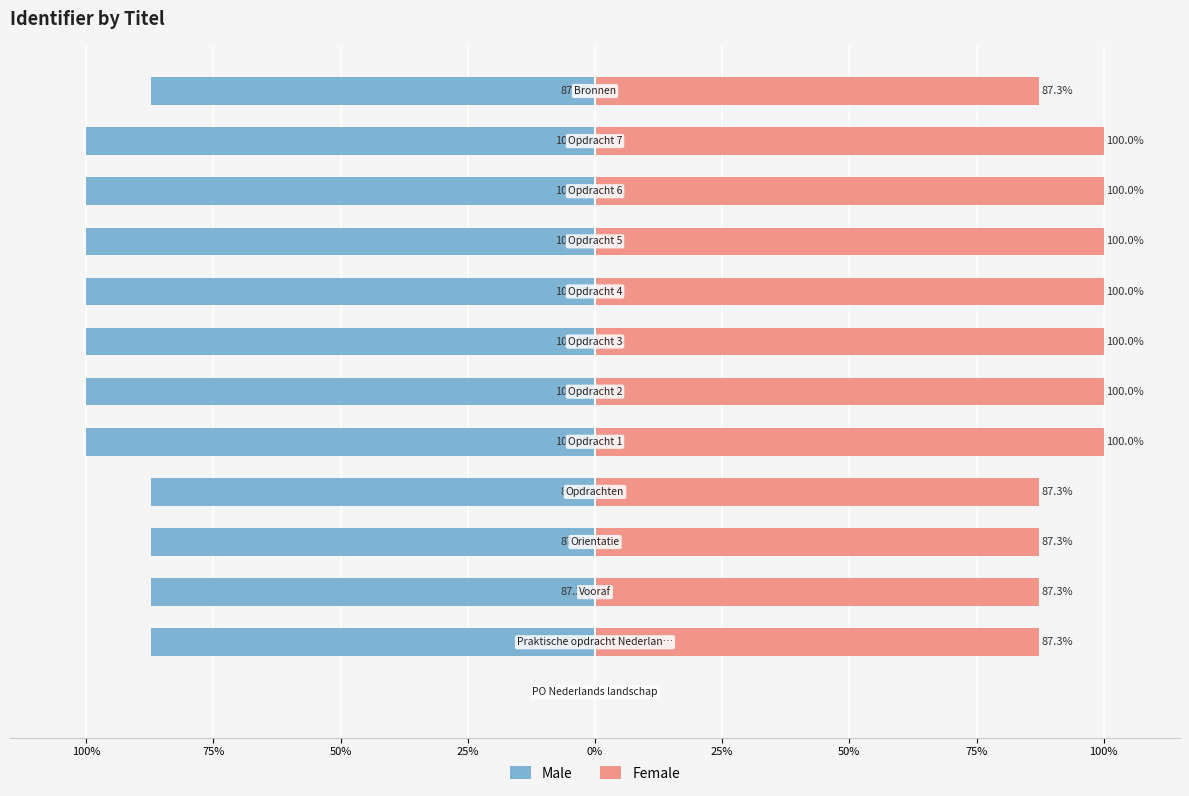

What is the value of the Female bar at the 10th from the left?

100.0